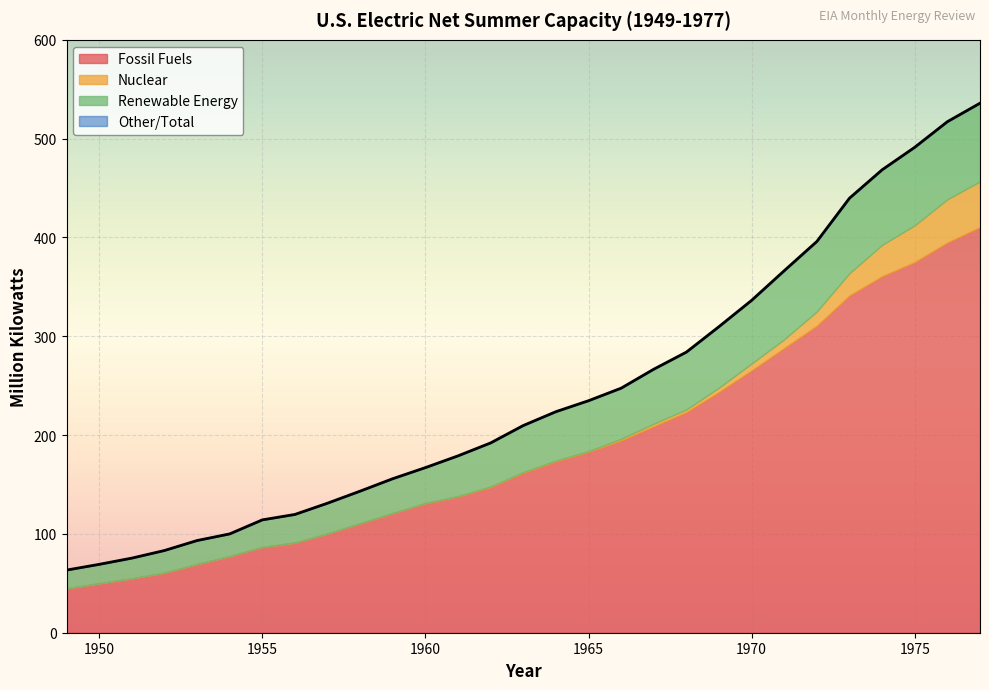

What is the approximate value of Nuclear at 1975?

37.3